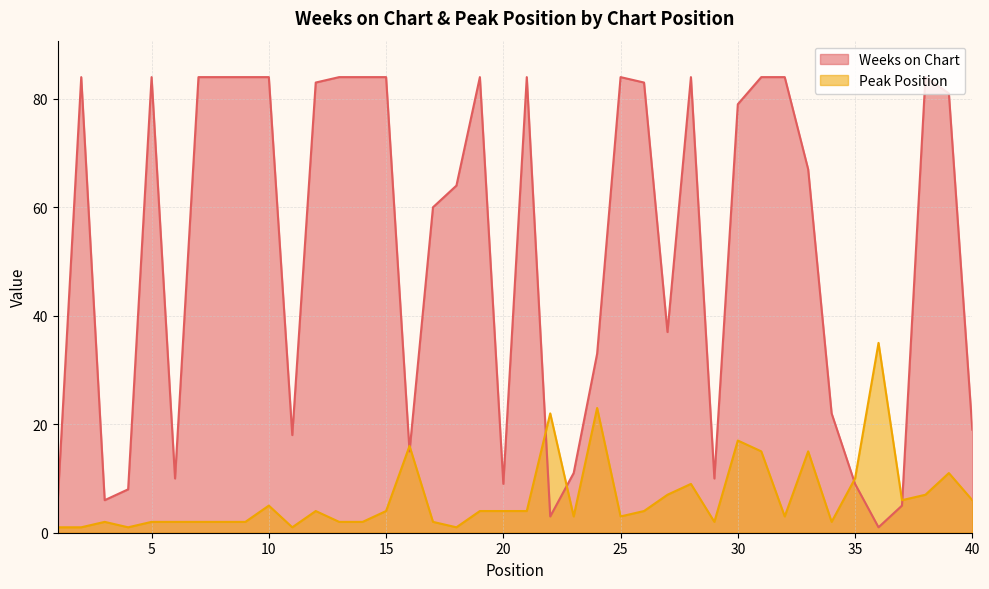

What is the total value across all series at 40?

25